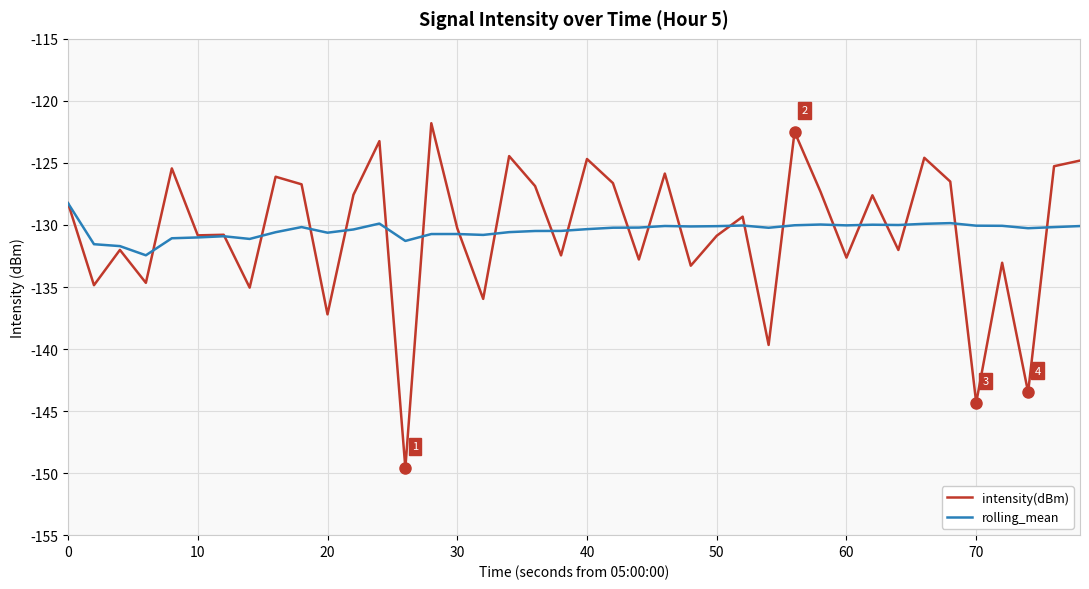

Rank the series by their maximum value, from lowest to highest.

rolling_mean, intensity(dBm)